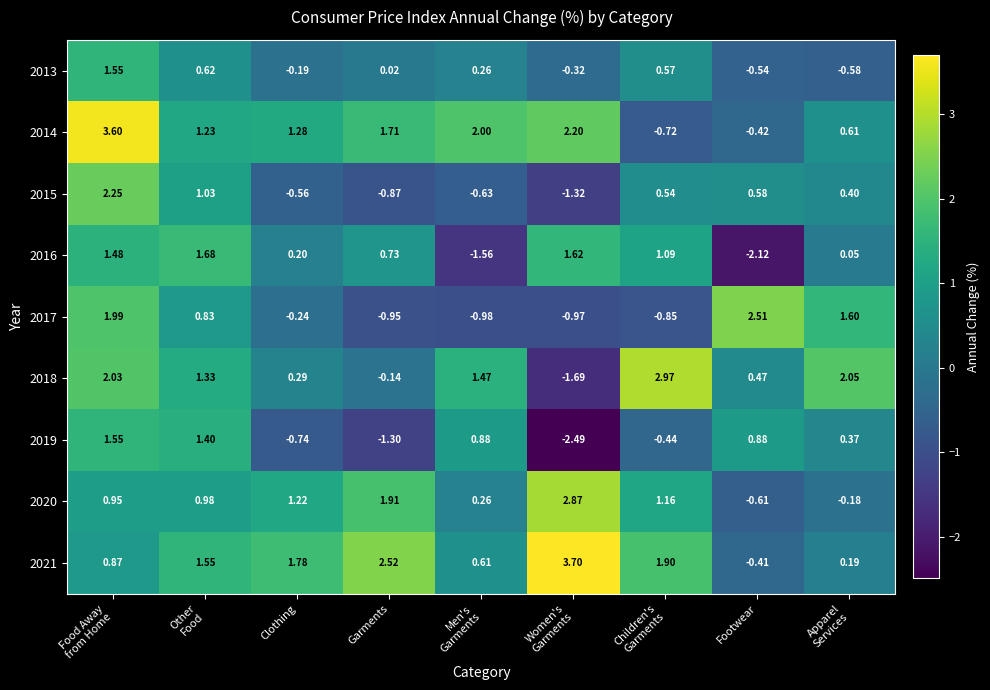

What is the difference between the highest and lowest values at Children's
Garments?

3.8